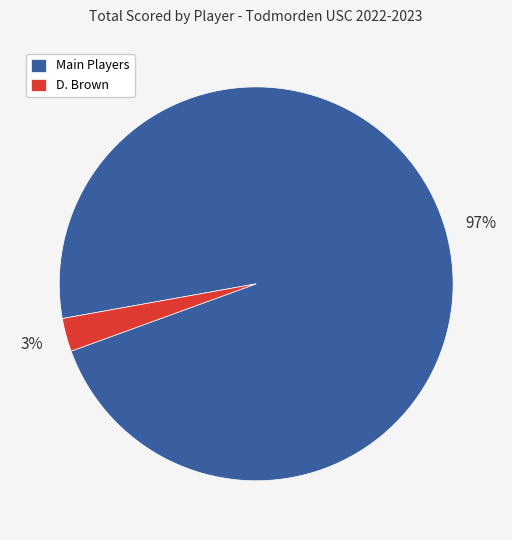

How many segments does this pie chart have?

2